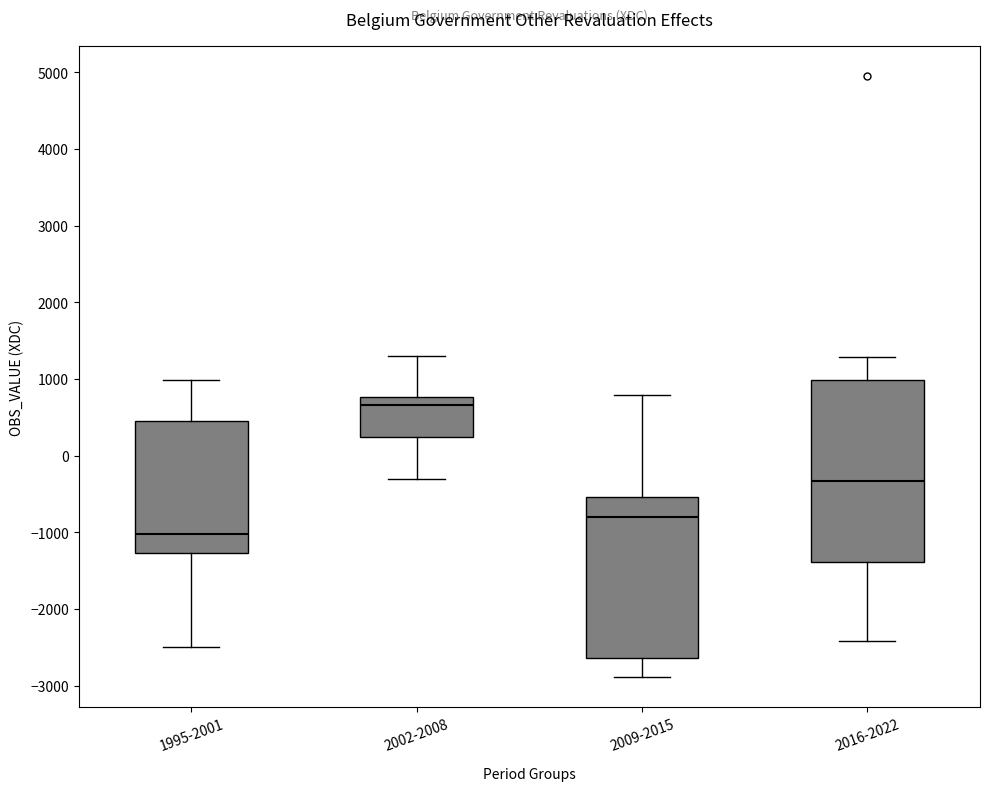

Reading left to right, read every box against the y-axis: the position of its median line, the range the box covers, and the ends of its whiskers. The values are not printed on the chart, so give them approximately, as read against the axis.

1995-2001: median -1000, box -1300 to 500, whiskers -2500 to 1000
2002-2008: median 700, box 200 to 800, whiskers -300 to 1300
2009-2015: median -800, box -2600 to -500, whiskers -2900 to 800
2016-2022: median -300, box -1400 to 1000, whiskers -2400 to 1300